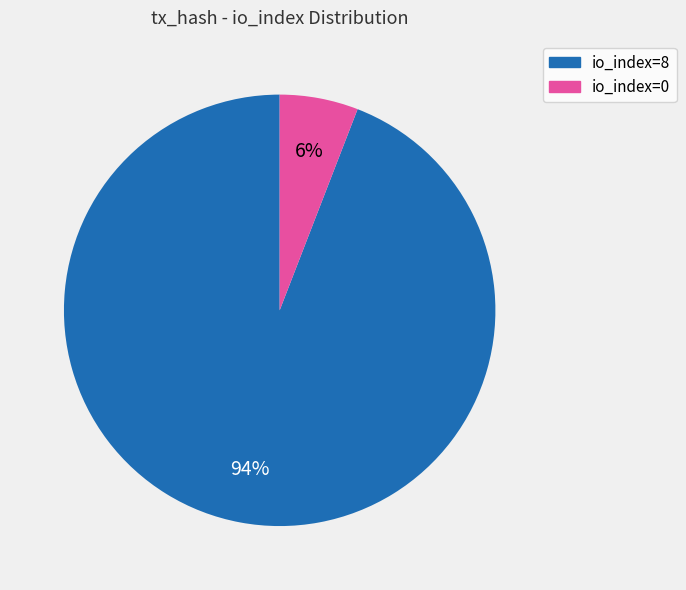

To the nearest percent, what is the difference between the largest and smallest slice percentages?

88%